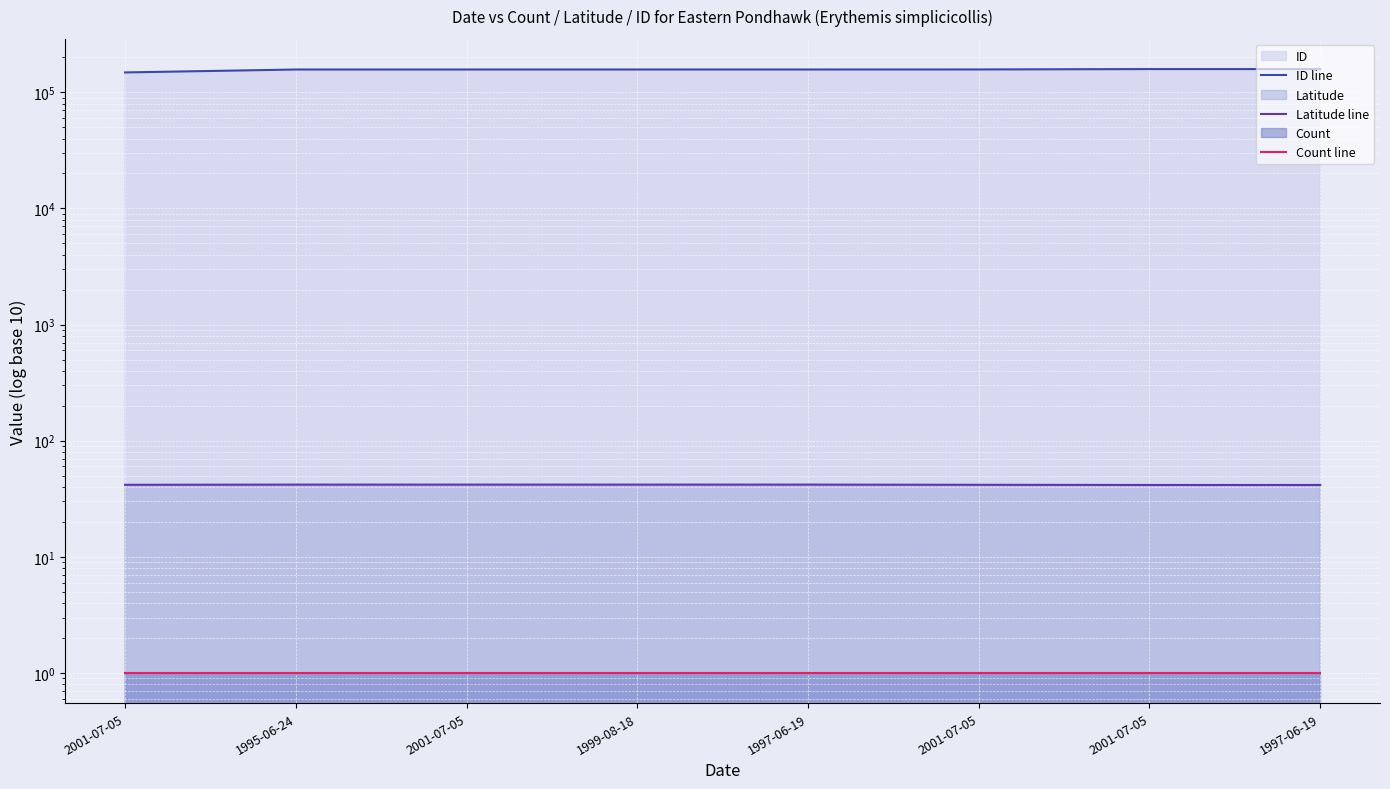

True or false: Latitude line and Count line intersect in this chart.

False